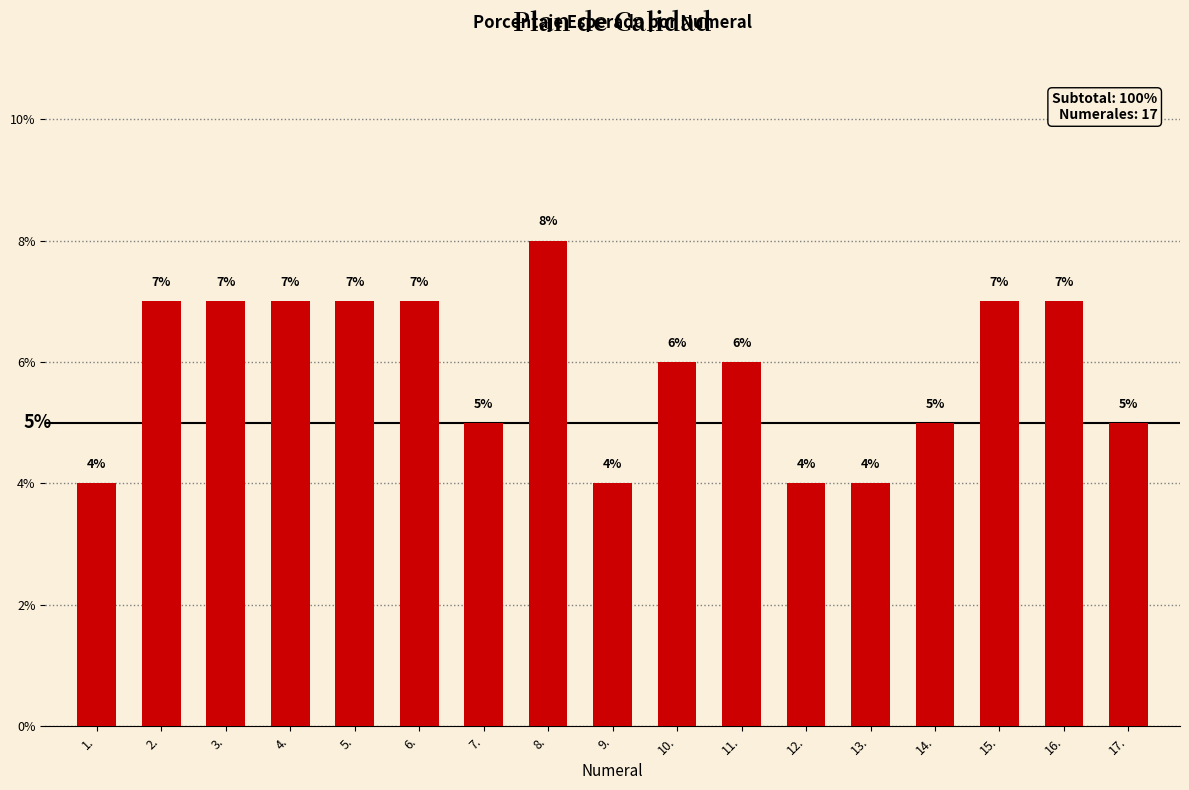

Which label corresponds to the smallest value in the chart?

1.